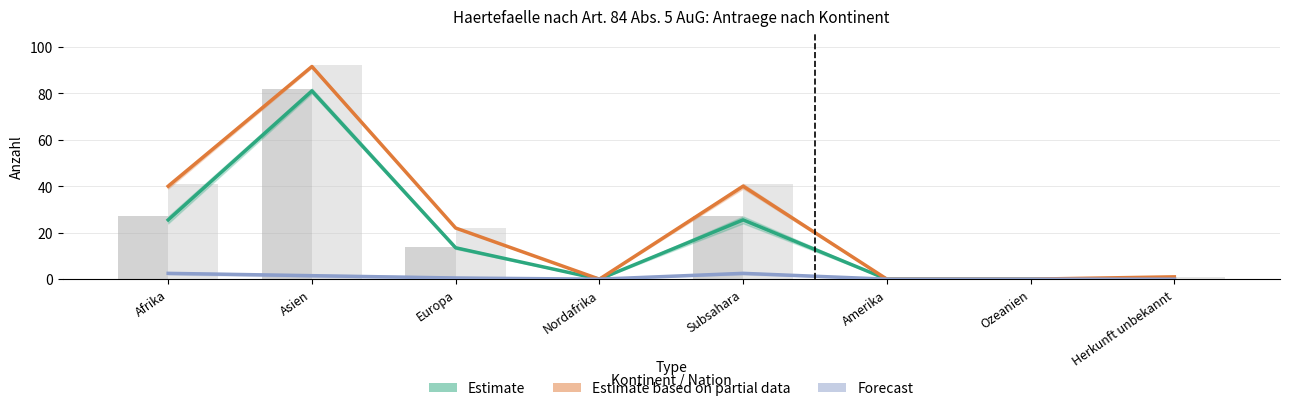

Which series has the largest total across all categories?

Estimate based on partial data (Gutheissungen)